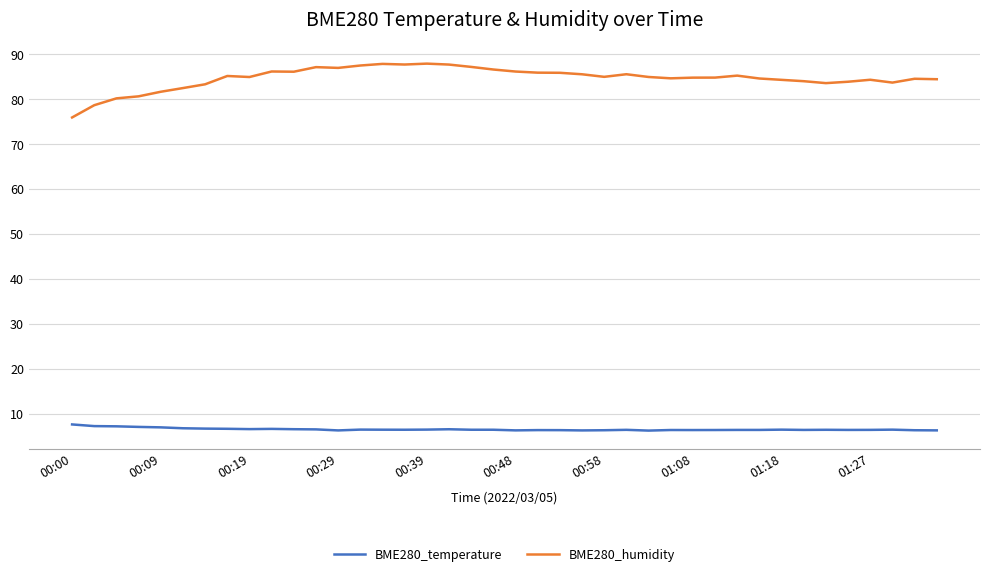

Which series has the largest total across all categories?

BME280_humidity